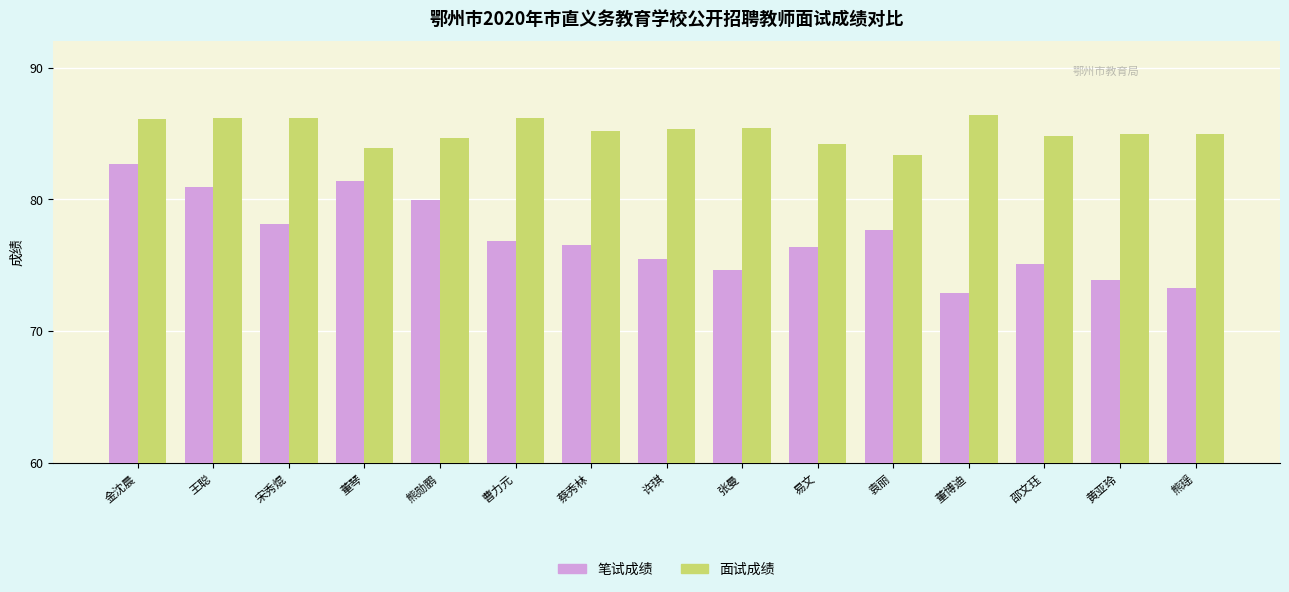

What is the minimum value for 笔试成绩?

72.9